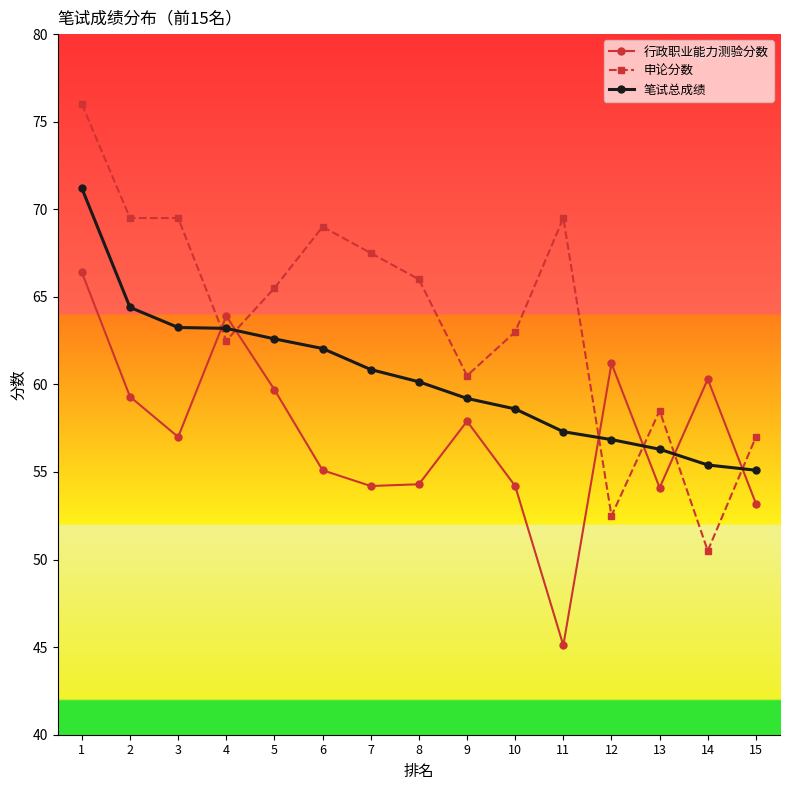

What is the sum of all 行政职业能力测验分数 values?

855.9